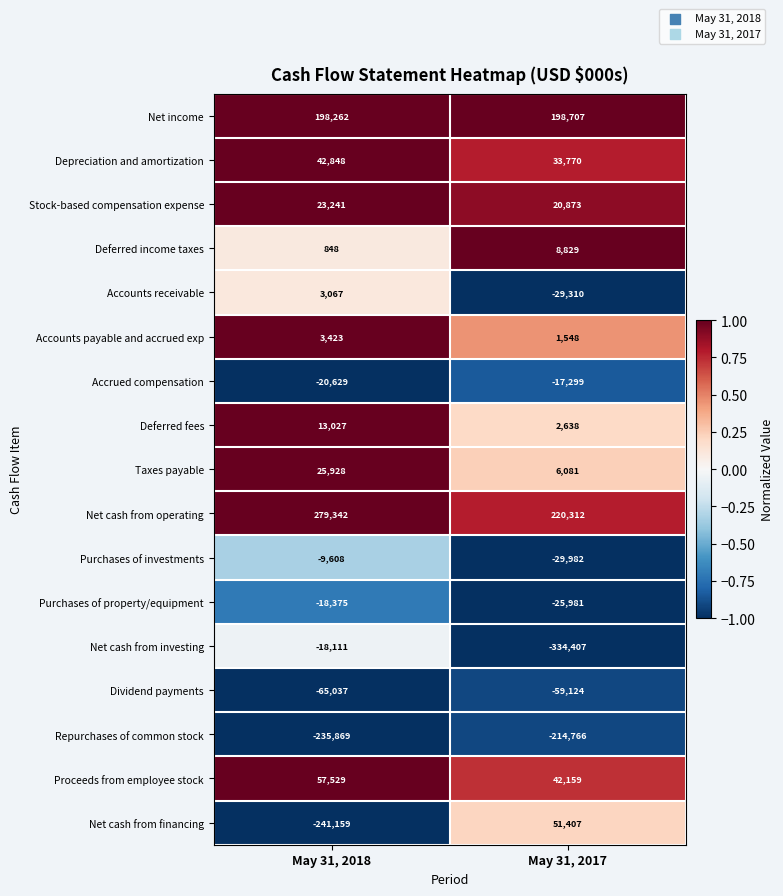

Rank the series by their maximum value, from highest to lowest.

Net cash from operating, Net income, Proceeds from employee stock, Net cash from financing, Depreciation and amortization, Taxes payable, Stock-based compensation expense, Deferred fees, Deferred income taxes, Accounts payable and accrued exp, Accounts receivable, Purchases of investments, Accrued compensation, Net cash from investing, Purchases of property/equipment, Dividend payments, Repurchases of common stock